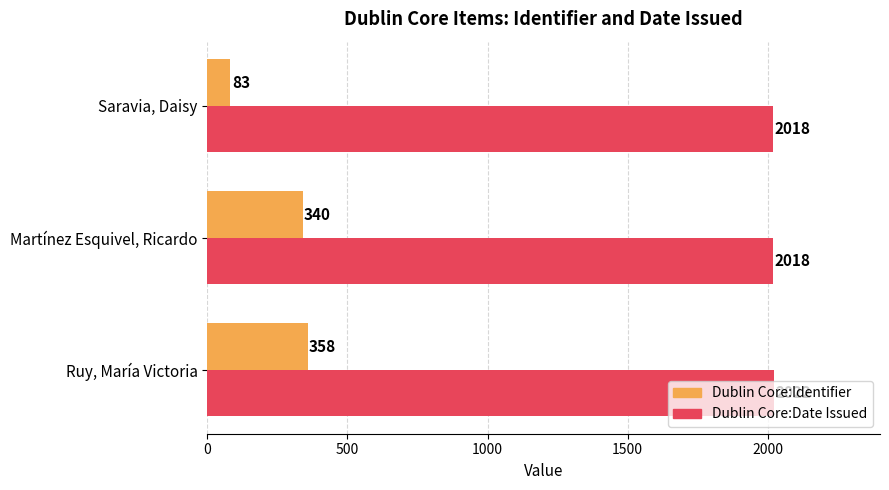

Which label corresponds to the smallest value in the chart?

Saravia, Daisy